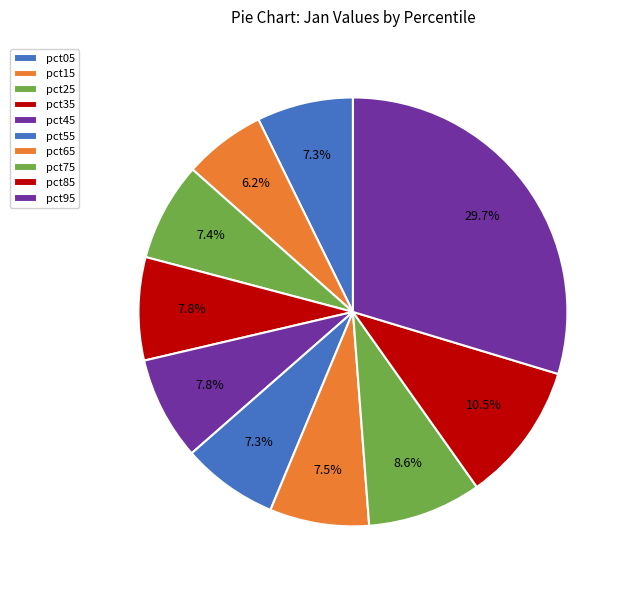

Rank the categories by value from highest to lowest.

pct95, pct85, pct75, pct45, pct35, pct65, pct25, pct05, pct55, pct15